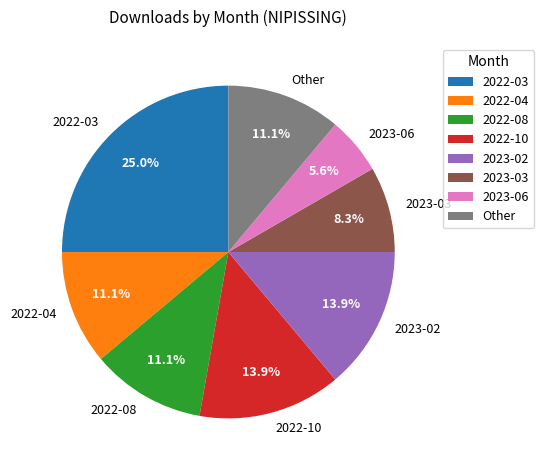

The 2023-02 slice represents 22% of the pie. True or false?

False